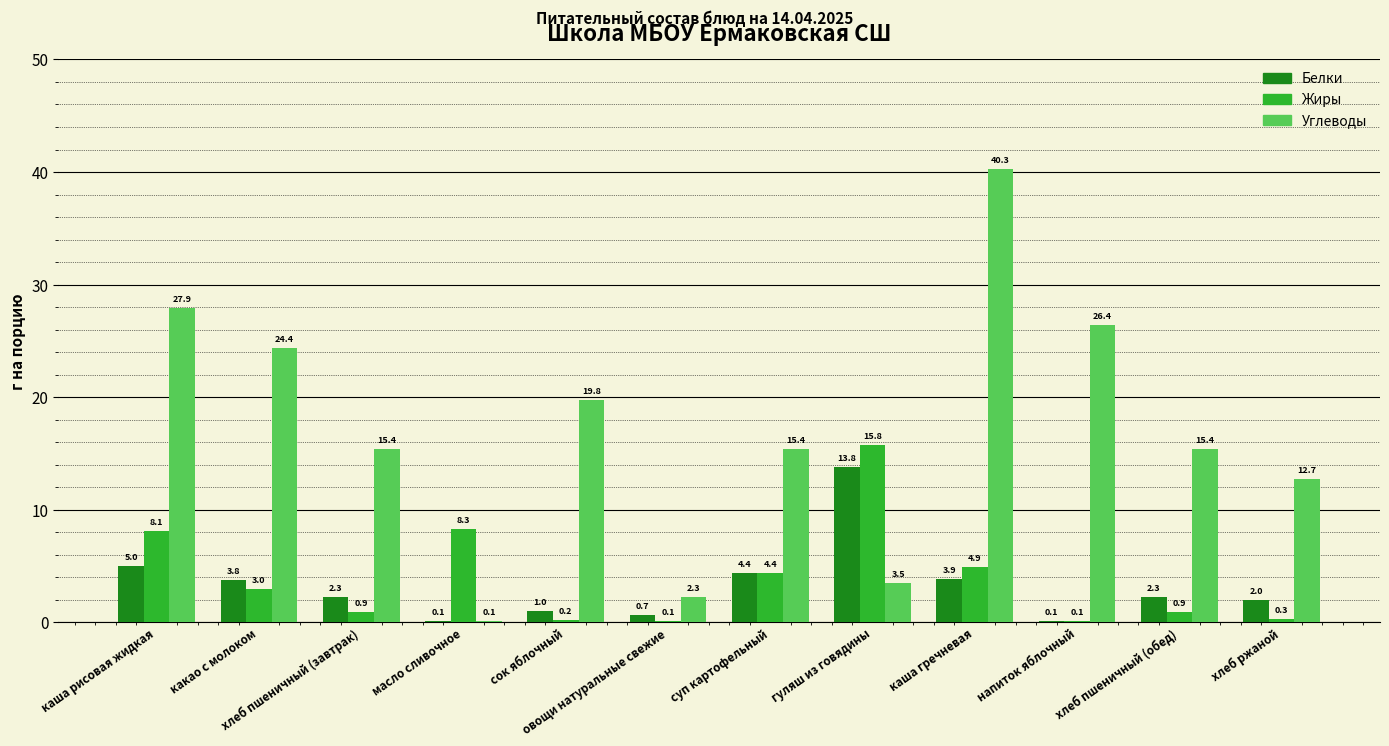

Where is Углеводы nearest to the value 20?

сок яблочный